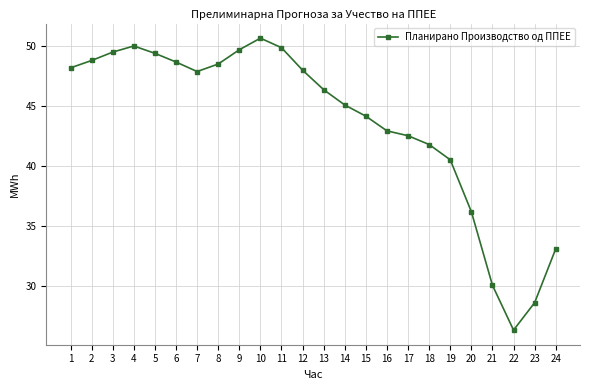

Which category has the lowest value across all series?

22